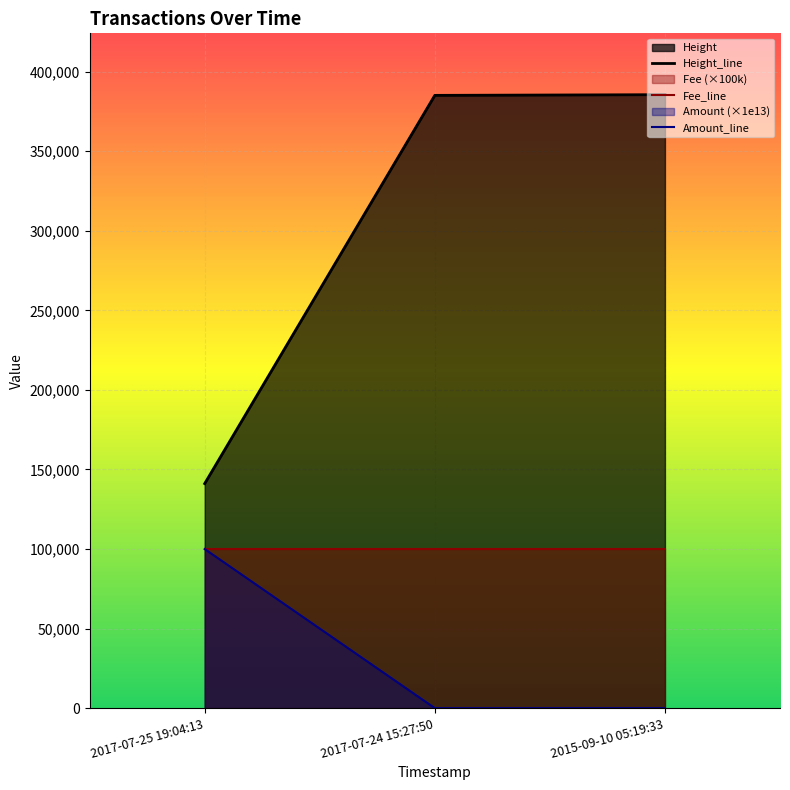

Is the value of Amount at 2017-07-25 19:04:13 greater than the value of Fee at 2015-09-10 05:19:33?

No